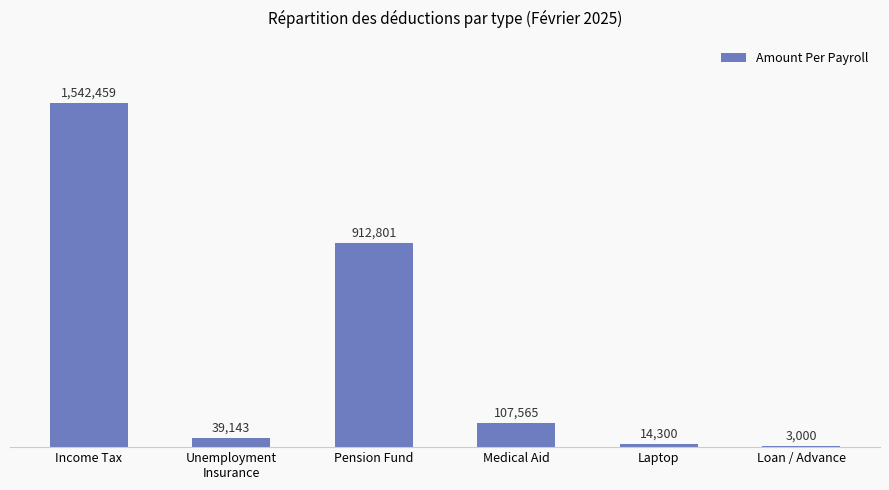

Reading left to right, list all the values displayed in this chart.

1542459.0	39142.6	912800.8	107565.0	14300.0	3000.0